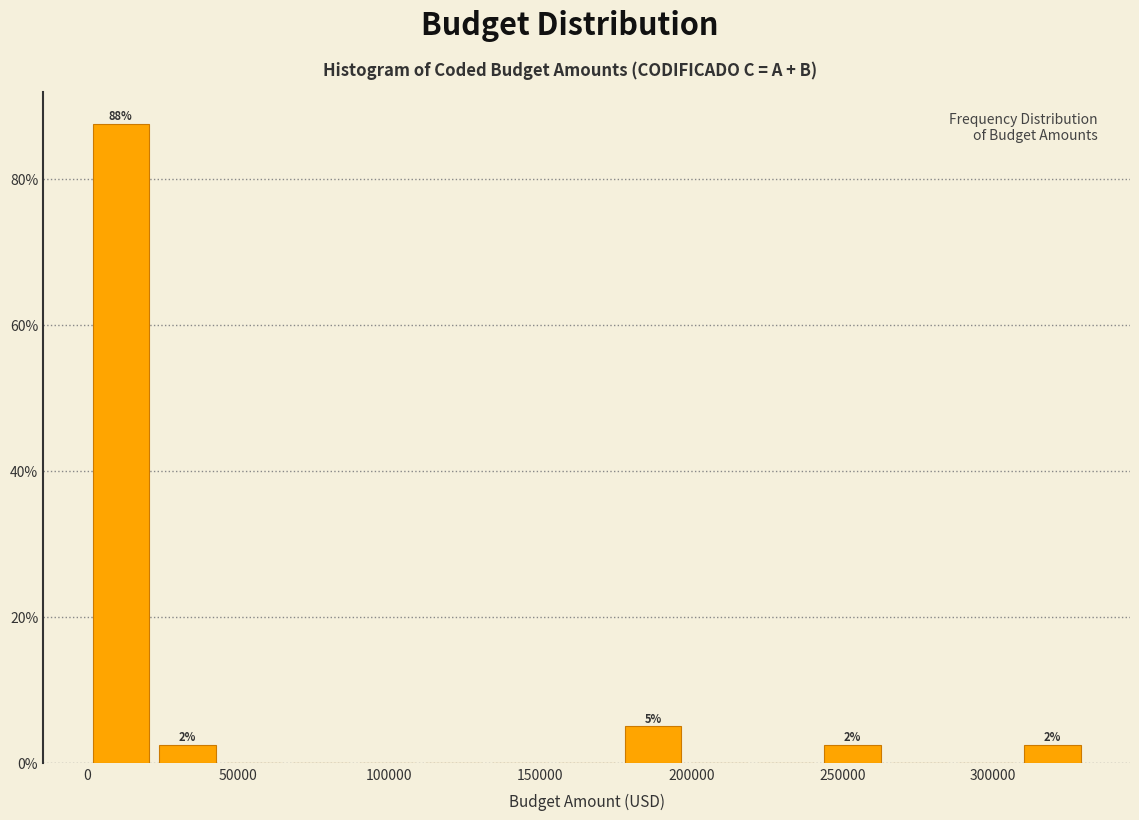

Over which range of the x-axis is the bar tallest?

0 to 20000